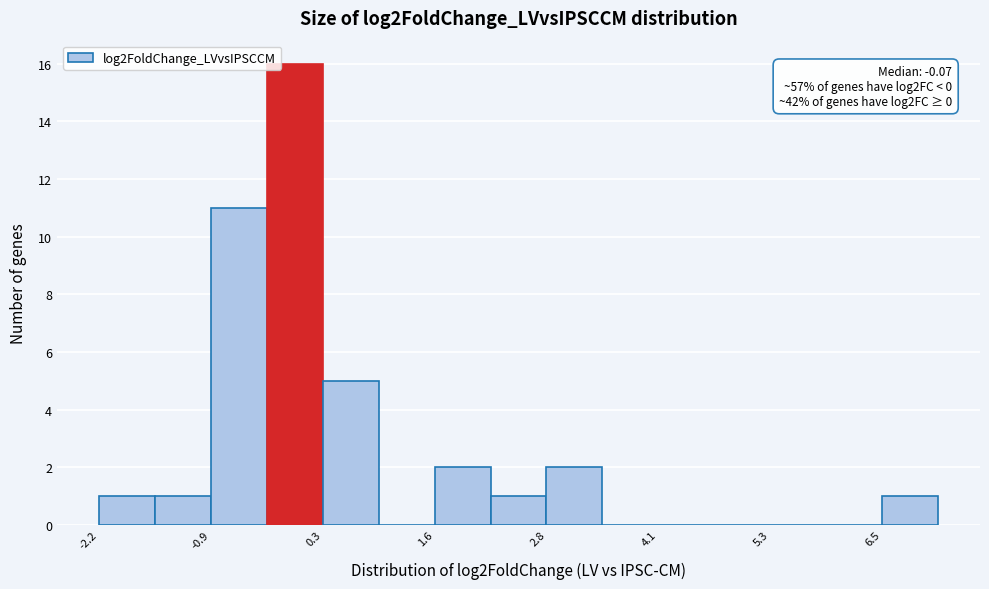

Read against the x-axis, roughly where is the centre of the tallest bar?

0.0